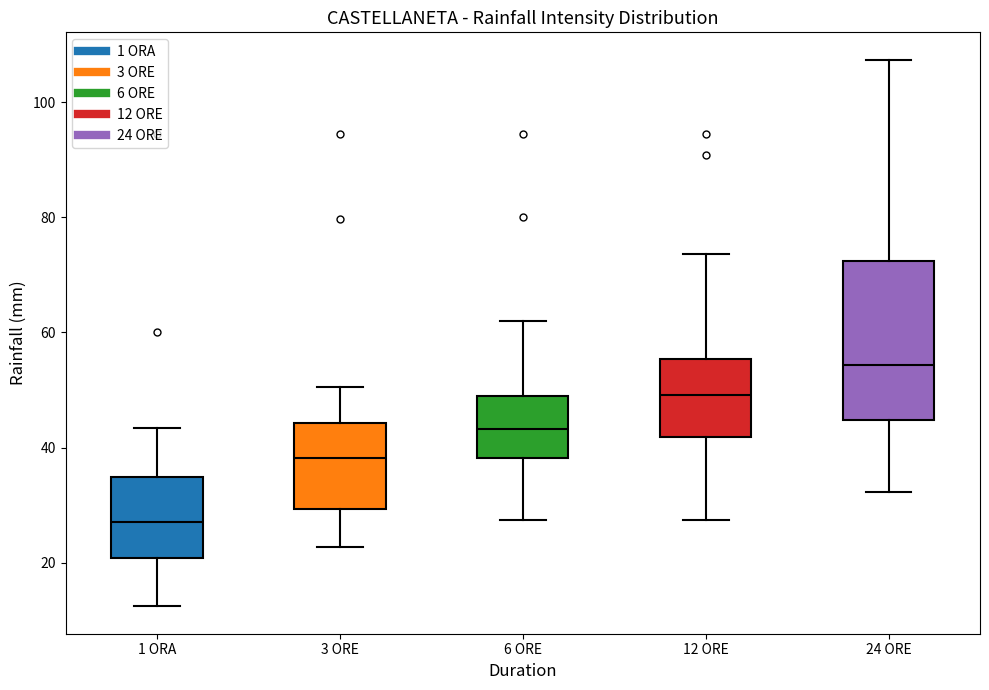

Which box's median line is the highest?

24 ORE